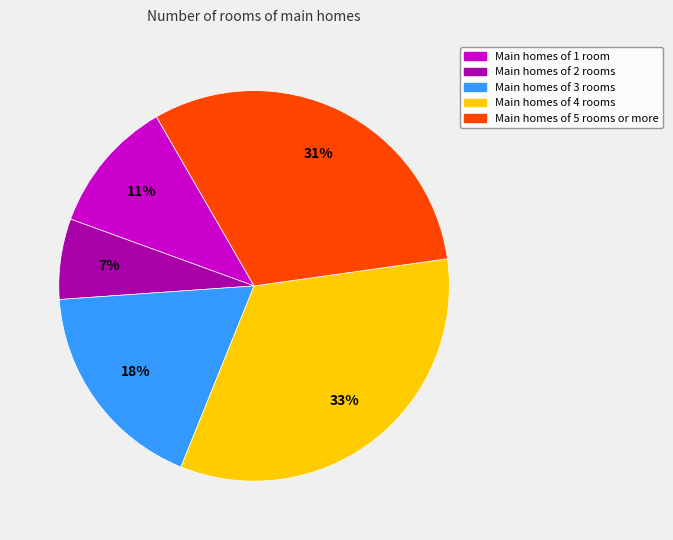

Count the number of slices in the pie.

5